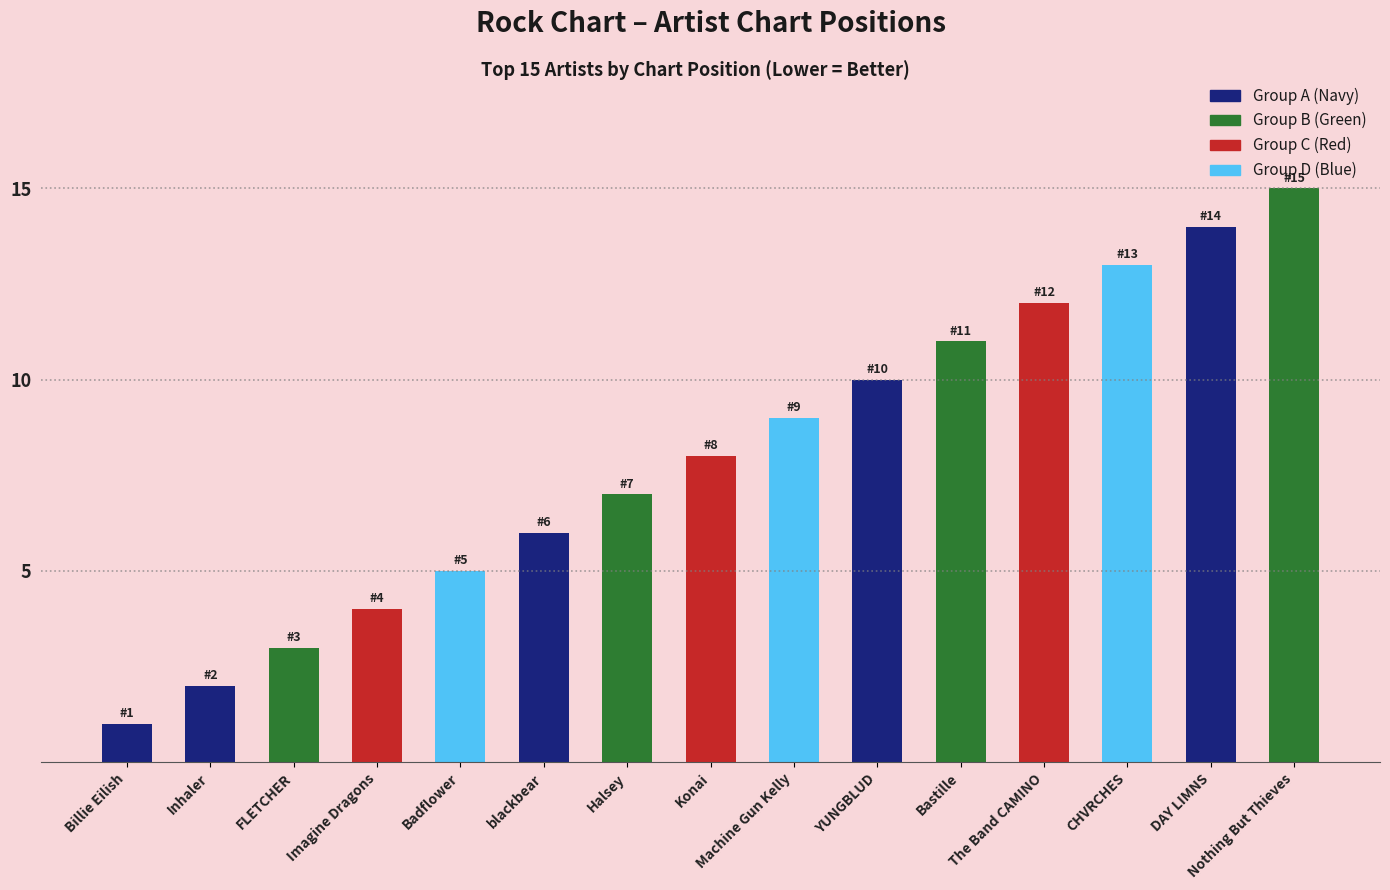

True or false: the data shows 1 at Badflower.

False